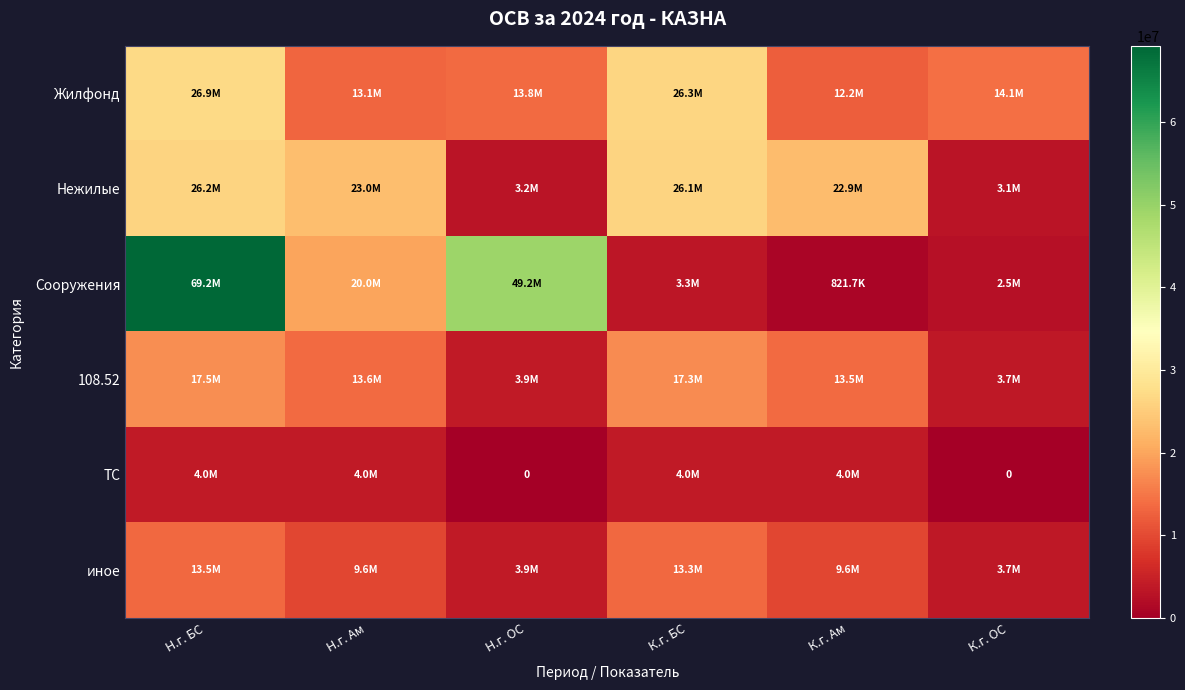

At which label does Нежилые reach its peak?

Н.г. БС